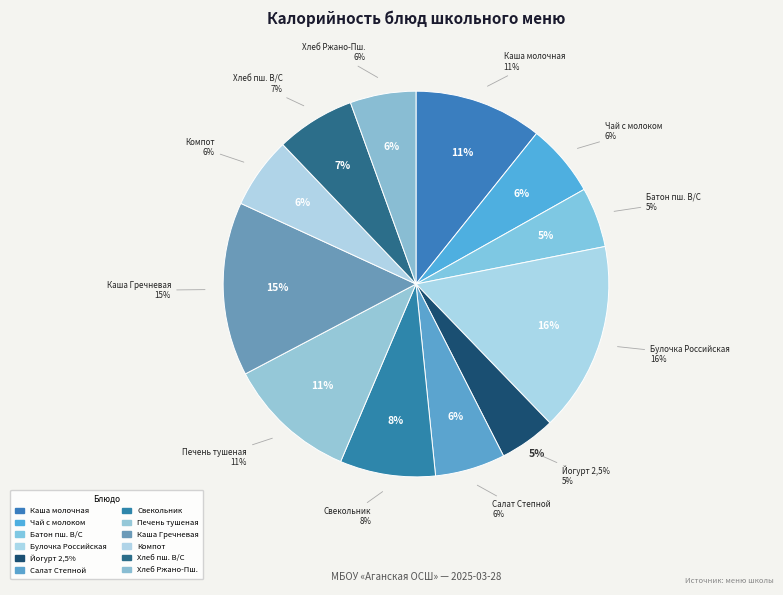

To the nearest percent, what portion does Свекольник с мясом и сметаной represent?

8%